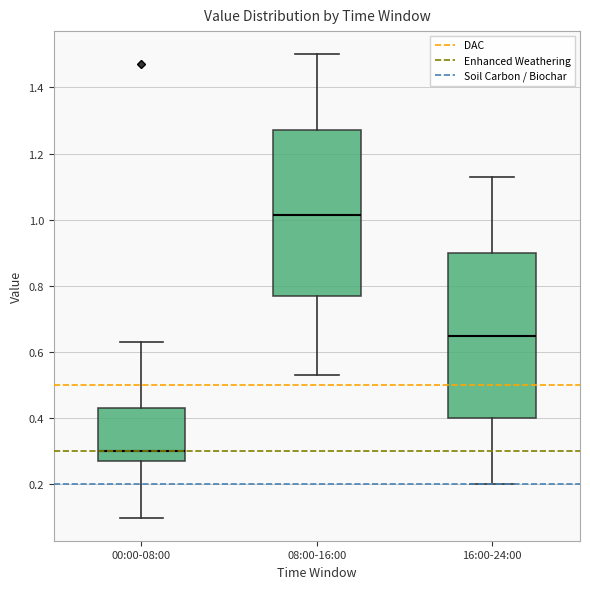

Which box has the lowest median line?

00:00-08:00